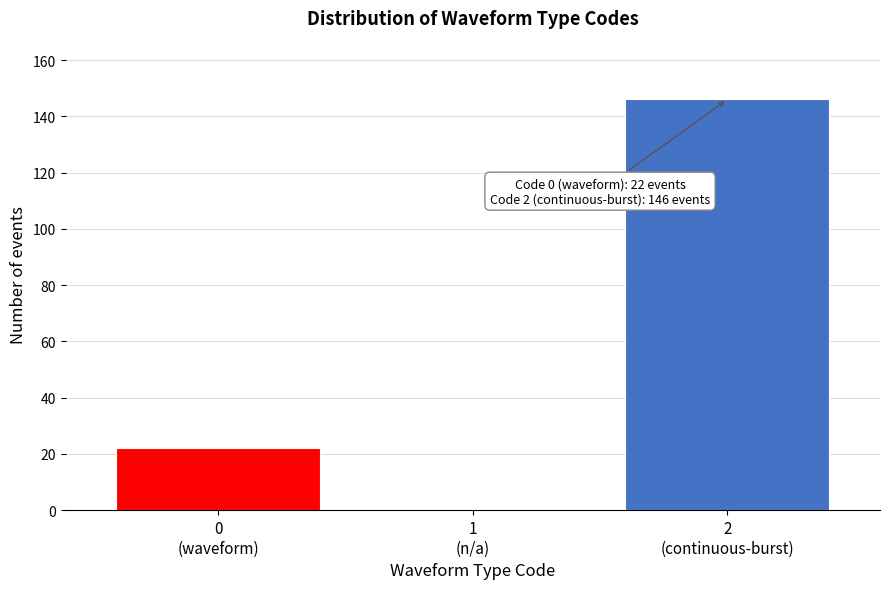

What is the maximum value shown in the chart?

146